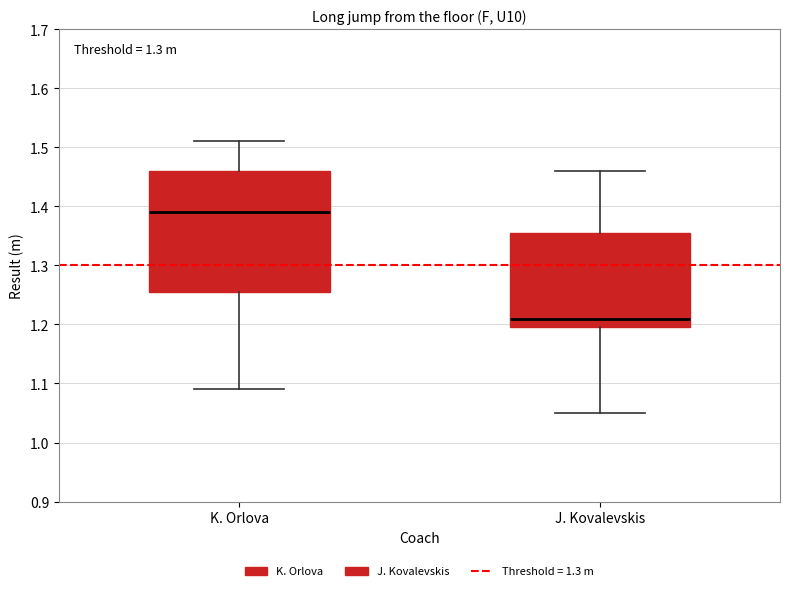

Which box's median line is the lowest?

J. Kovalevskis